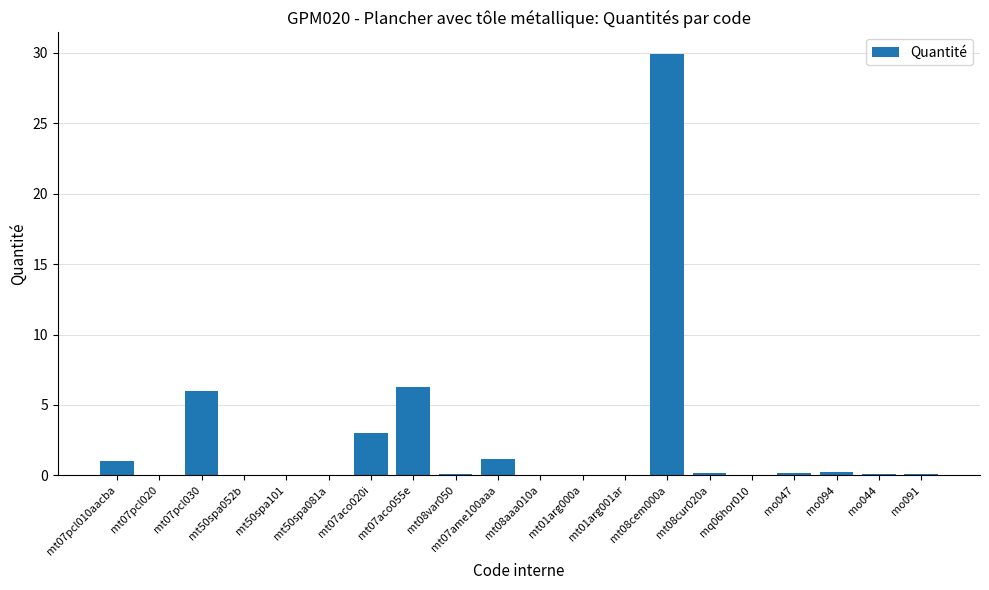

Are the bars grouped side by side (vs. stacked)?

No